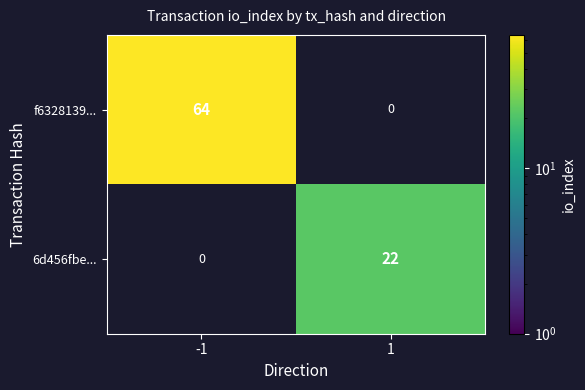

The value of f6328139... at -1 is 42. True or false?

False